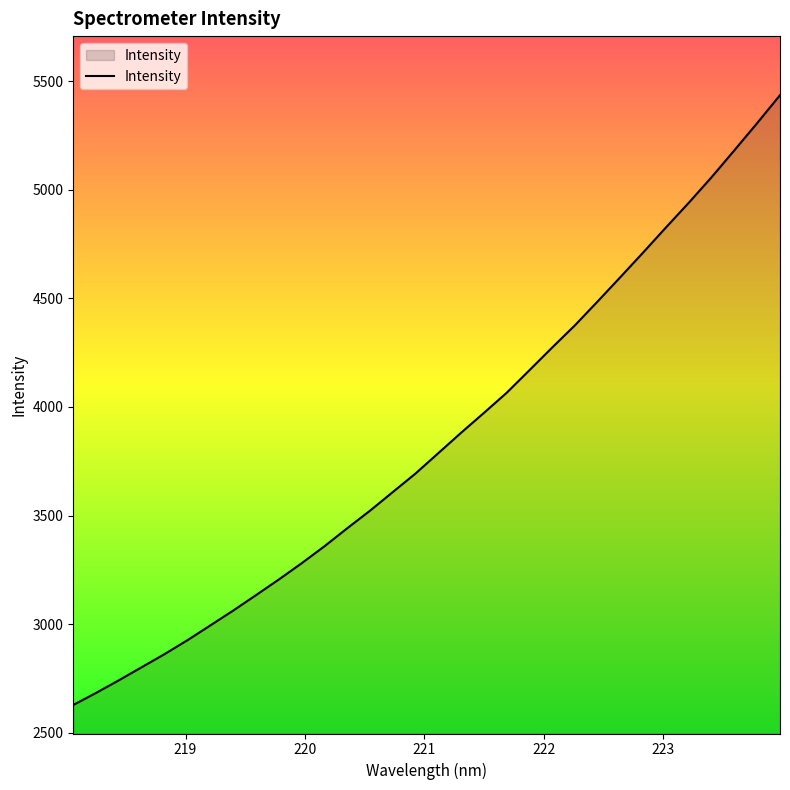

What is the minimum value shown in the chart?

2628.3